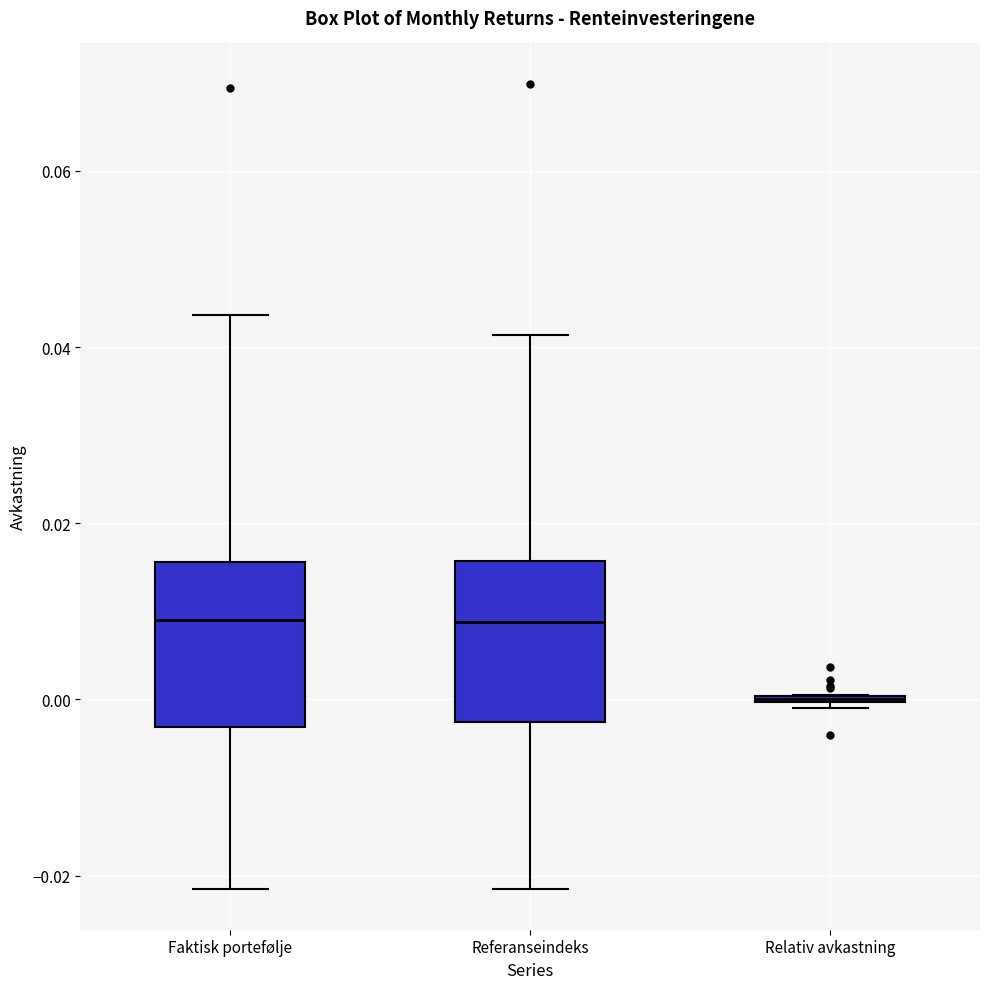

Where does the lower whisker of the box for Referanseindeks end on the y-axis? The values are not printed on the chart, so give them approximately, as read against the axis.

-0.022